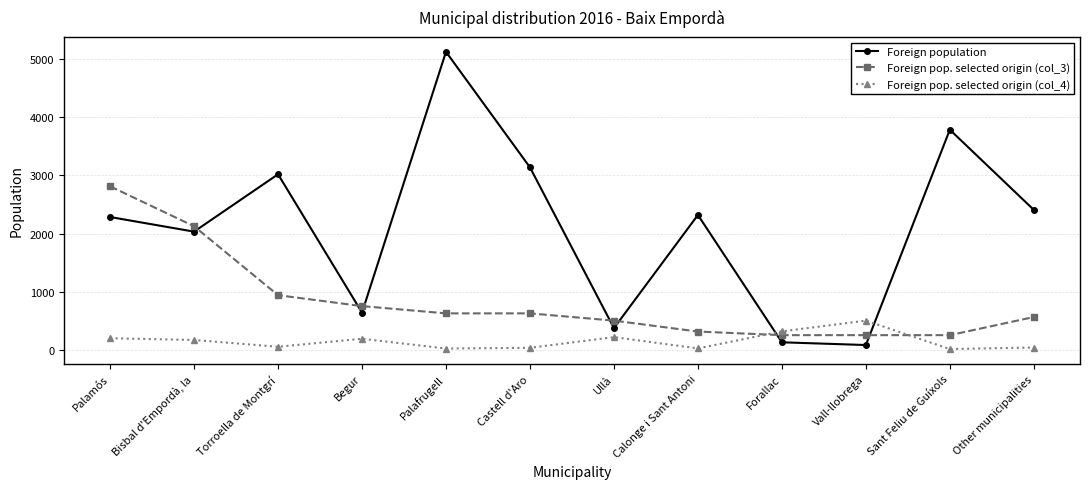

At which category does Foreign pop. selected origin (col_4) reach its first local valley?

Torroella de Montgrí